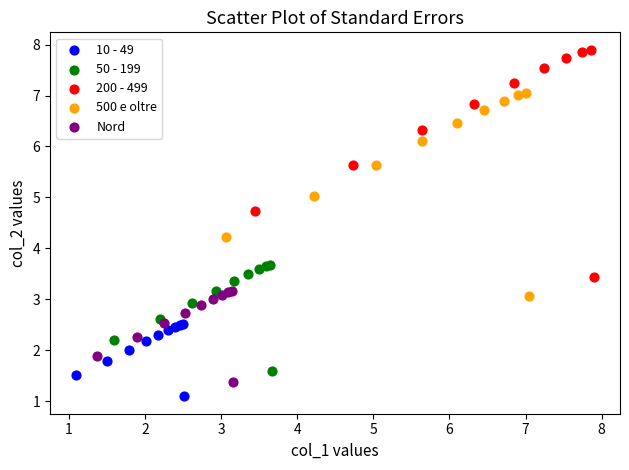

Which series reaches the maximum Y coordinate?

200 - 499